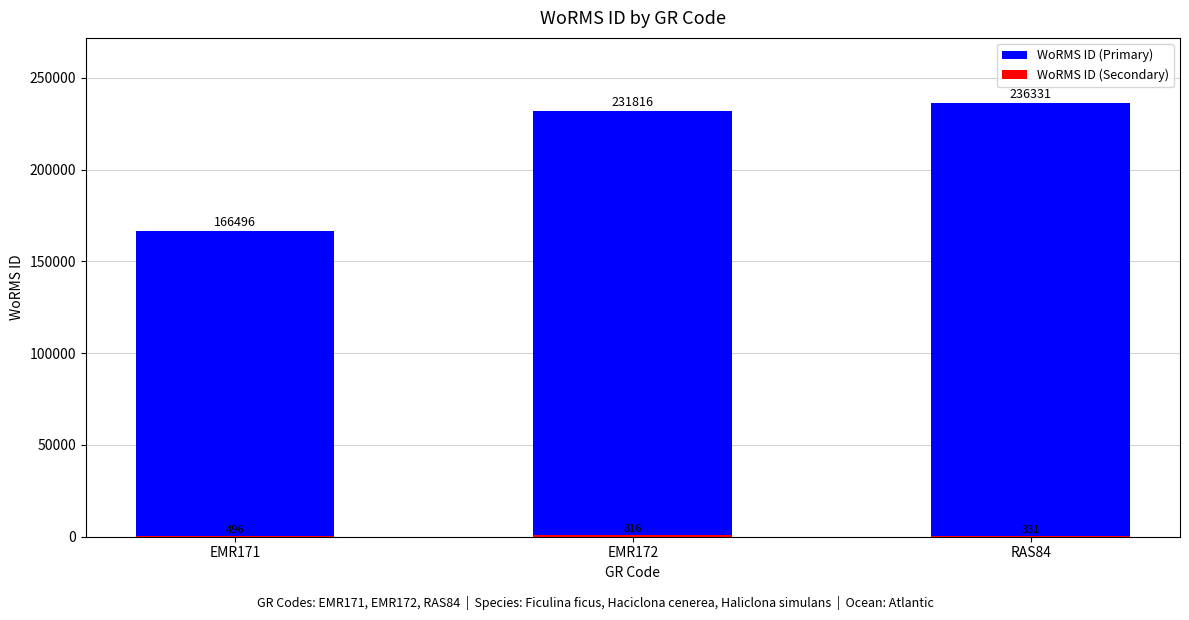

Between EMR171 and RAS84, which series saw the biggest shift?

WoRMS ID (Primary)